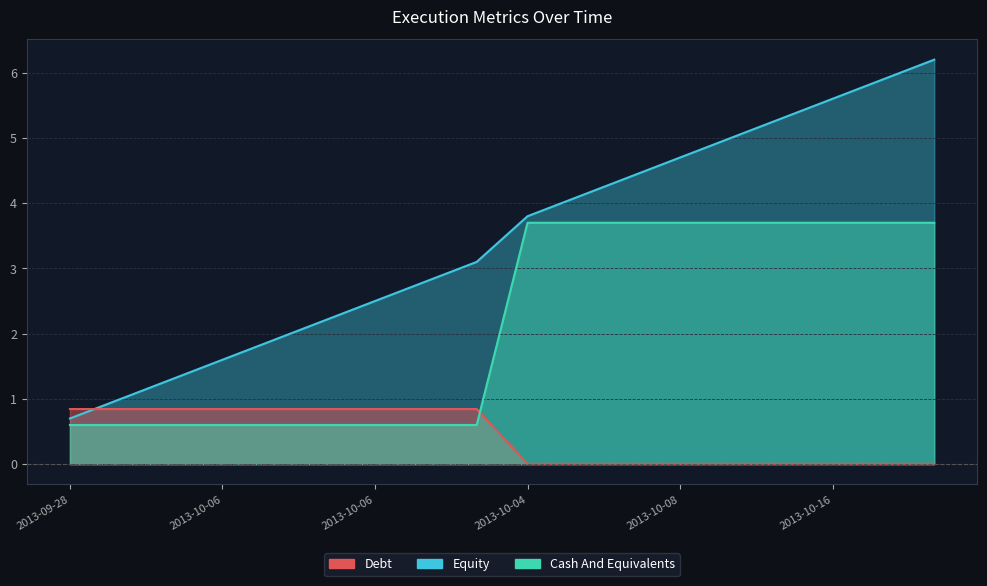

What is the total value across all series at 2013-10-05?

2.4